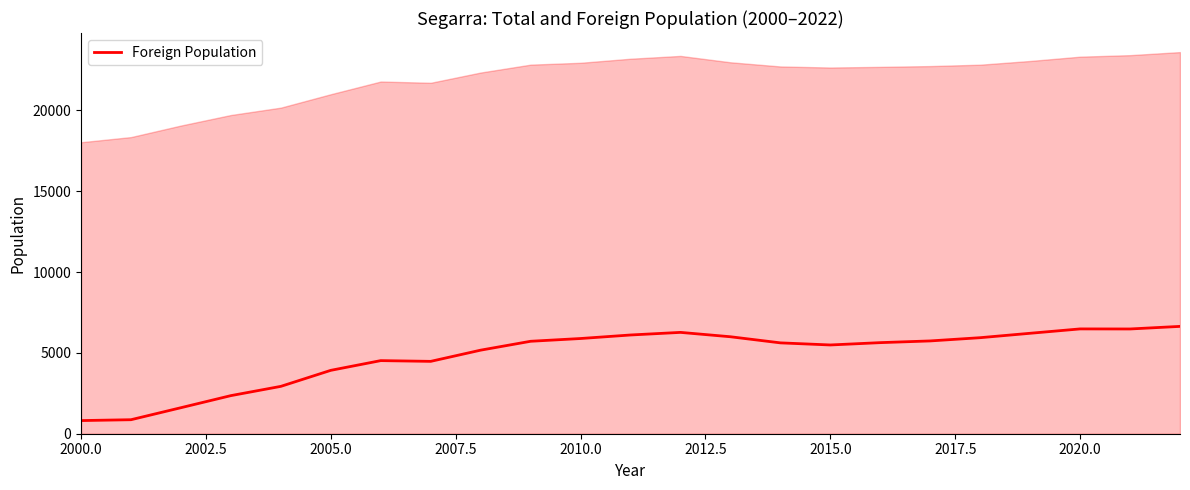

How many lines are shown in the chart?

1